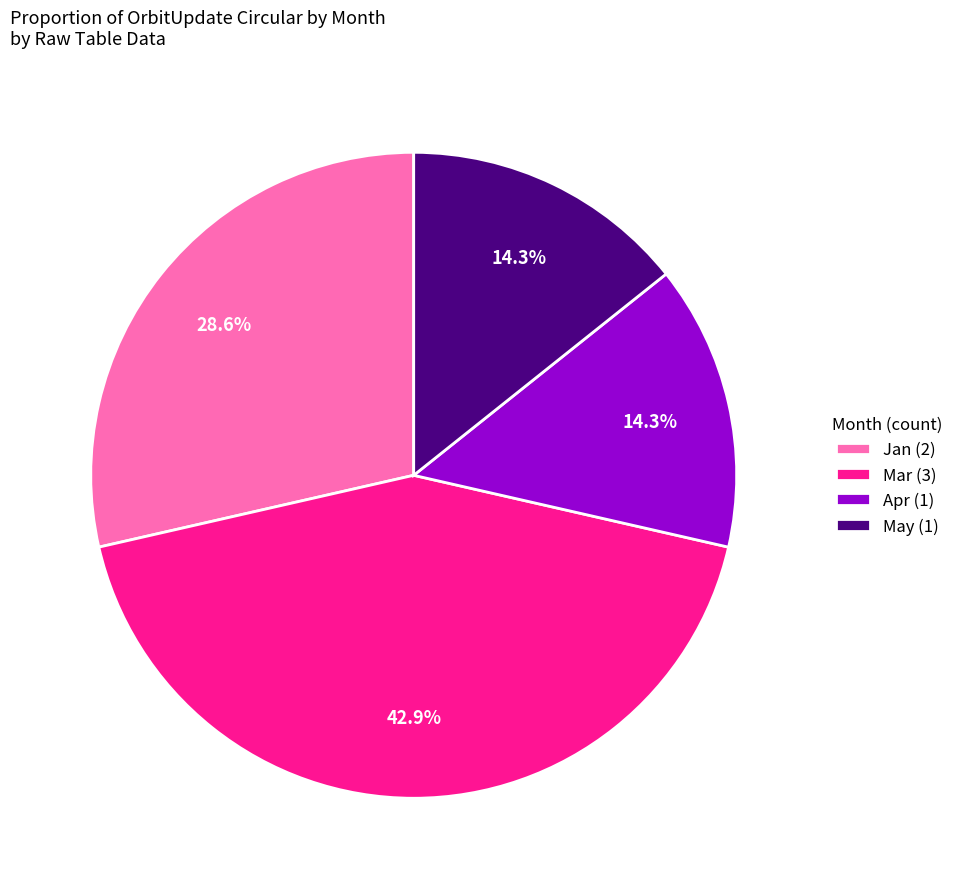

Which slice is the largest?

Mar (3)